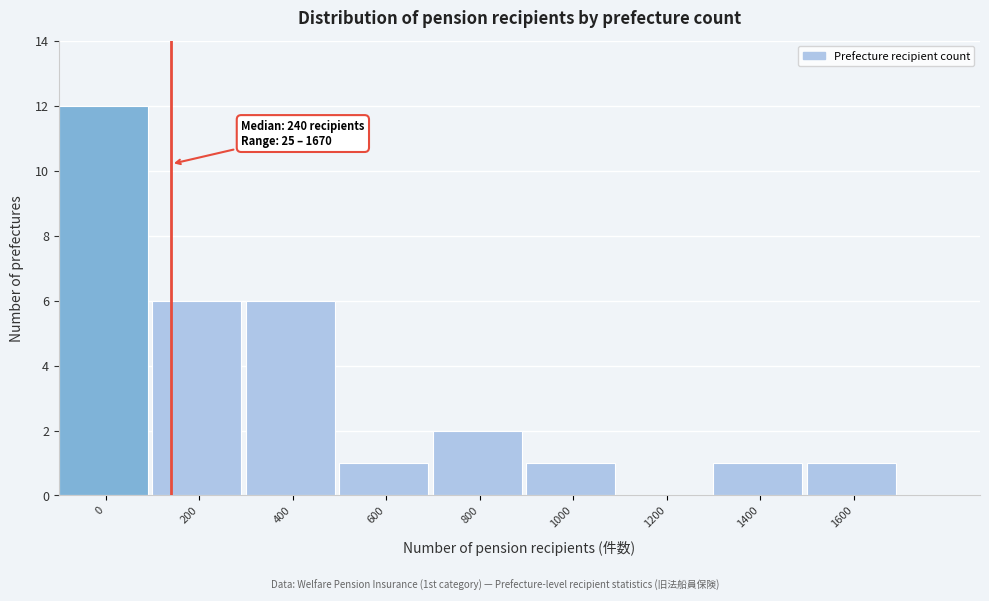

Reading left to right, transcribe all the data shown in this chart.

0=12	200=6	400=6	600=1	800=2	1000=1	1200=0	1400=1	1600=1